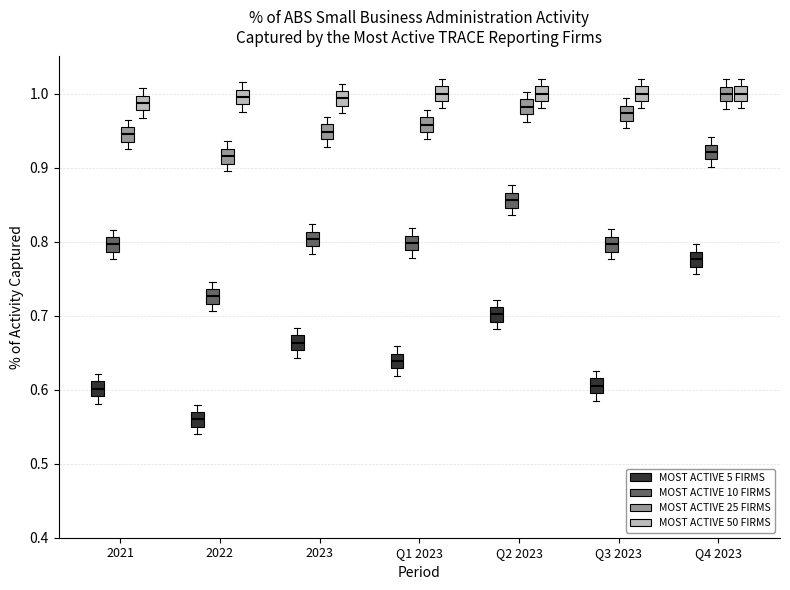

Reading left to right, transcribe this box plot: for each box, give where its median line is, the range the box spans, and where its two whiskers end, as read against the y-axis. The values are not printed on the chart, so give them approximately, as read against the axis.

2021 (MOST ACTIVE 5 FIRMS): median 0.60, box 0.59 to 0.61, whiskers 0.58 to 0.62
2021 (MOST ACTIVE 10 FIRMS): median 0.80, box 0.79 to 0.81, whiskers 0.78 to 0.82
2021 (MOST ACTIVE 25 FIRMS): median 0.94, box 0.93 to 0.95, whiskers 0.92 to 0.96
2021 (MOST ACTIVE 50 FIRMS): median 0.99, box 0.98 to 1.00, whiskers 0.97 to 1.01
2022 (MOST ACTIVE 5 FIRMS): median 0.56, box 0.55 to 0.57, whiskers 0.54 to 0.58
2022 (MOST ACTIVE 10 FIRMS): median 0.73, box 0.72 to 0.74, whiskers 0.71 to 0.75
2022 (MOST ACTIVE 25 FIRMS): median 0.92, box 0.91 to 0.93, whiskers 0.90 to 0.94
2022 (MOST ACTIVE 50 FIRMS): median 1.00, box 0.99 to 1.01, whiskers 0.98 to 1.02
2023 (MOST ACTIVE 5 FIRMS): median 0.66, box 0.65 to 0.67, whiskers 0.64 to 0.68
2023 (MOST ACTIVE 10 FIRMS): median 0.80, box 0.79 to 0.81, whiskers 0.78 to 0.82
2023 (MOST ACTIVE 25 FIRMS): median 0.95, box 0.94 to 0.96, whiskers 0.93 to 0.97
2023 (MOST ACTIVE 50 FIRMS): median 0.99, box 0.98 to 1.00, whiskers 0.97 to 1.01
Q1 2023 (MOST ACTIVE 5 FIRMS): median 0.64, box 0.63 to 0.65, whiskers 0.62 to 0.66
Q1 2023 (MOST ACTIVE 10 FIRMS): median 0.80, box 0.79 to 0.81, whiskers 0.78 to 0.82
Q1 2023 (MOST ACTIVE 25 FIRMS): median 0.96, box 0.95 to 0.97, whiskers 0.94 to 0.98
Q1 2023 (MOST ACTIVE 50 FIRMS): median 1.00, box 0.99 to 1.01, whiskers 0.98 to 1.02
Q2 2023 (MOST ACTIVE 5 FIRMS): median 0.70, box 0.69 to 0.71, whiskers 0.68 to 0.72
Q2 2023 (MOST ACTIVE 10 FIRMS): median 0.86, box 0.85 to 0.87, whiskers 0.84 to 0.88
Q2 2023 (MOST ACTIVE 25 FIRMS): median 0.98, box 0.97 to 0.99, whiskers 0.96 to 1.00
Q2 2023 (MOST ACTIVE 50 FIRMS): median 1.00, box 0.99 to 1.01, whiskers 0.98 to 1.02
Q3 2023 (MOST ACTIVE 5 FIRMS): median 0.61, box 0.60 to 0.62, whiskers 0.59 to 0.63
Q3 2023 (MOST ACTIVE 10 FIRMS): median 0.80, box 0.79 to 0.81, whiskers 0.78 to 0.82
Q3 2023 (MOST ACTIVE 25 FIRMS): median 0.97, box 0.96 to 0.98, whiskers 0.95 to 0.99
Q3 2023 (MOST ACTIVE 50 FIRMS): median 1.00, box 0.99 to 1.01, whiskers 0.98 to 1.02
Q4 2023 (MOST ACTIVE 5 FIRMS): median 0.78, box 0.77 to 0.79, whiskers 0.76 to 0.80
Q4 2023 (MOST ACTIVE 10 FIRMS): median 0.92, box 0.91 to 0.93, whiskers 0.90 to 0.94
Q4 2023 (MOST ACTIVE 25 FIRMS): median 1.00, box 0.99 to 1.01, whiskers 0.98 to 1.02
Q4 2023 (MOST ACTIVE 50 FIRMS): median 1.00, box 0.99 to 1.01, whiskers 0.98 to 1.02